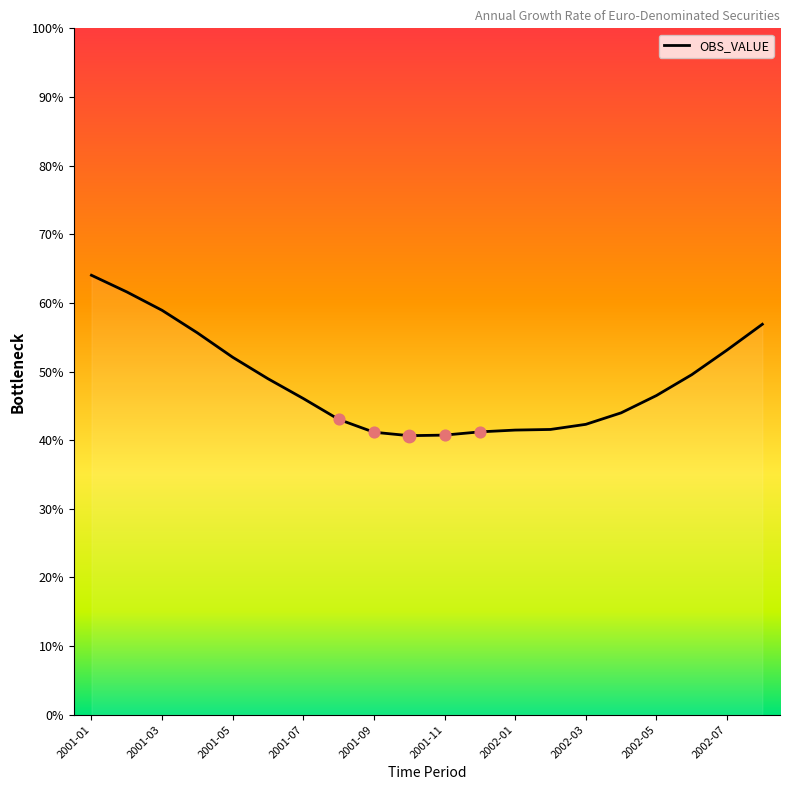

What is the difference between the maximum and minimum values?

23.4